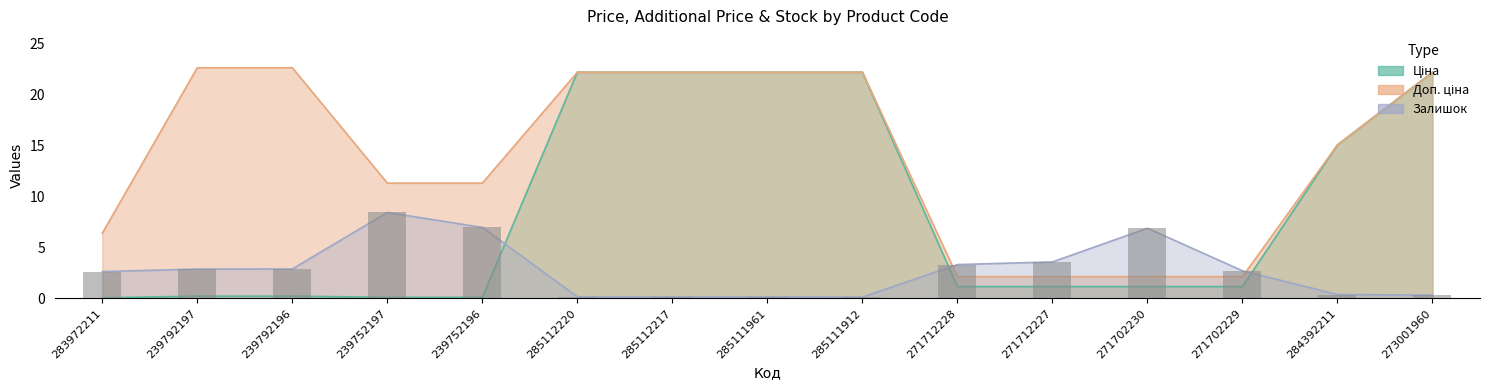

The value of Залишок at 285112217 is 0.3. True or false?

False